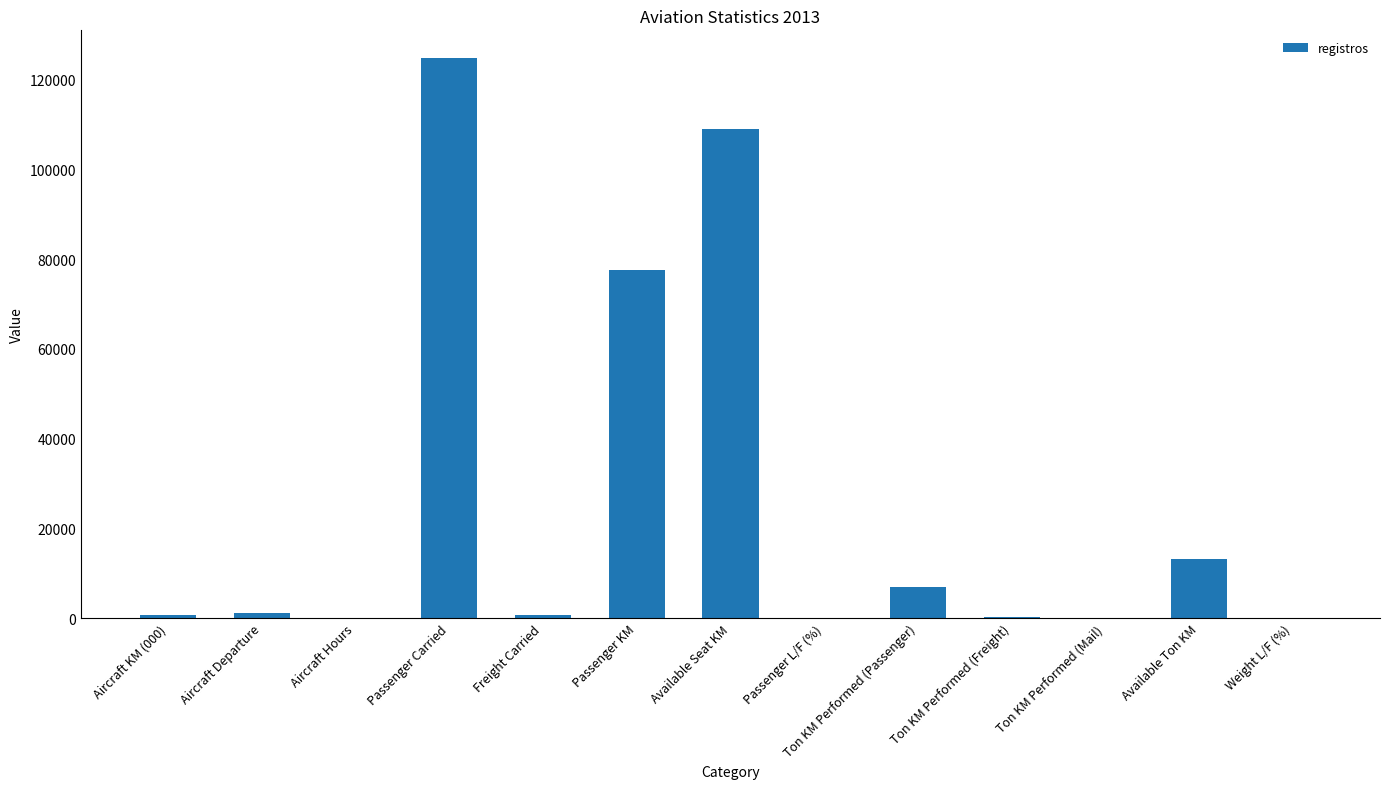

What is the difference between the values at Aircraft KM (000) and Passenger Carried?

124027